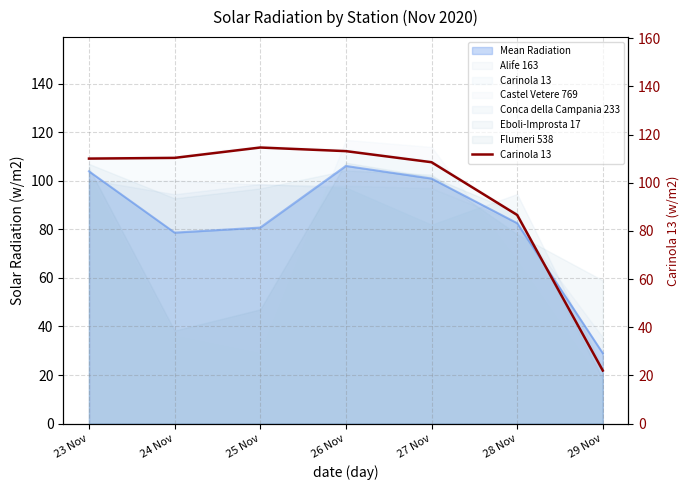

What is the label of the 1st point from the left?

23 Nov